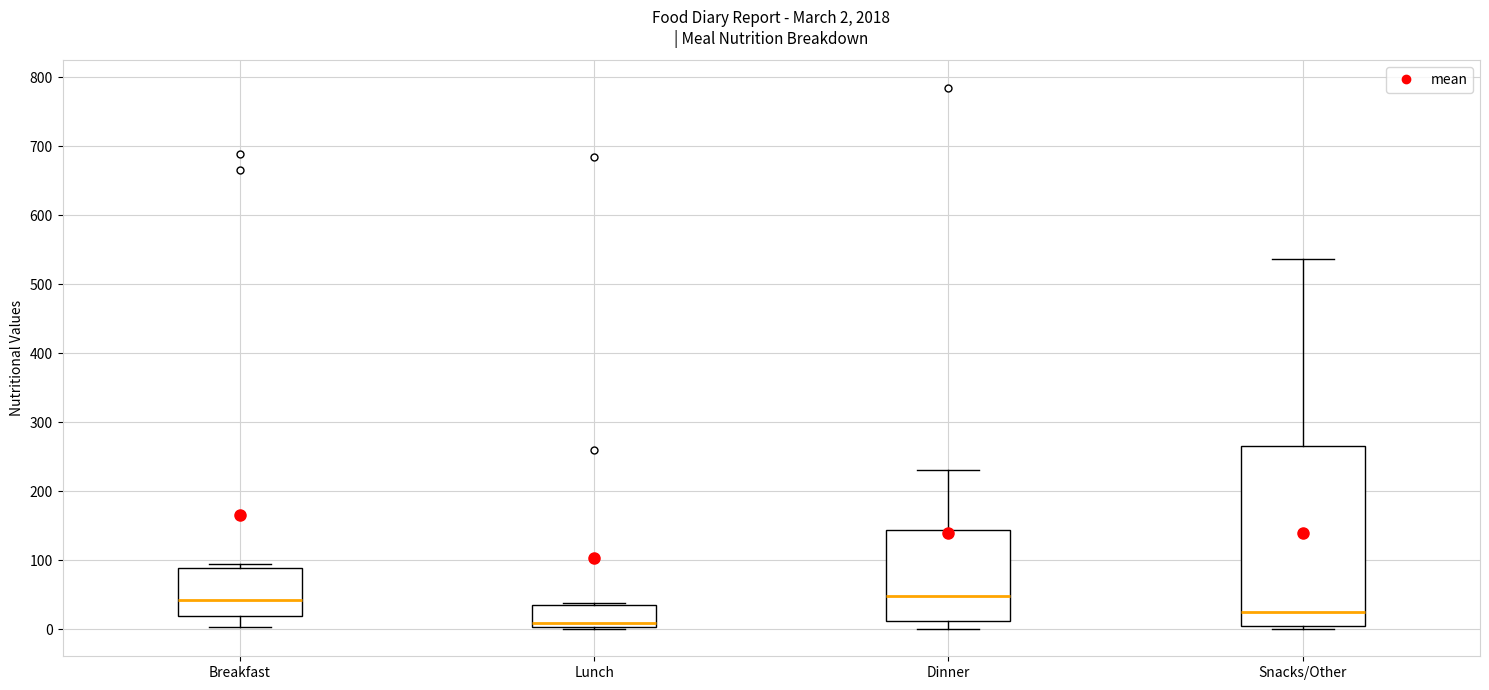

Which box is the tallest, from its lower edge to its upper edge?

Snacks/Other